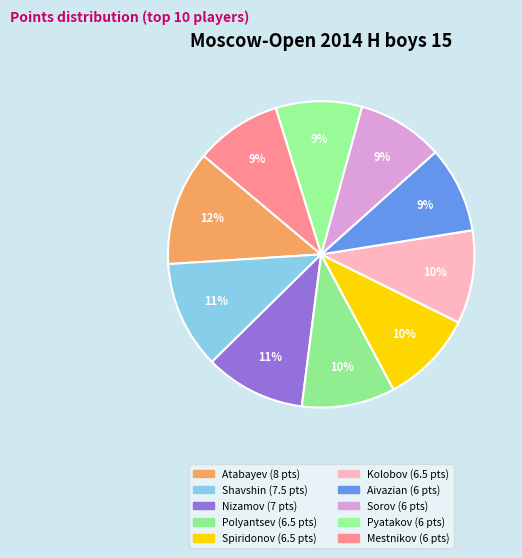

How many segments does this pie chart have?

10